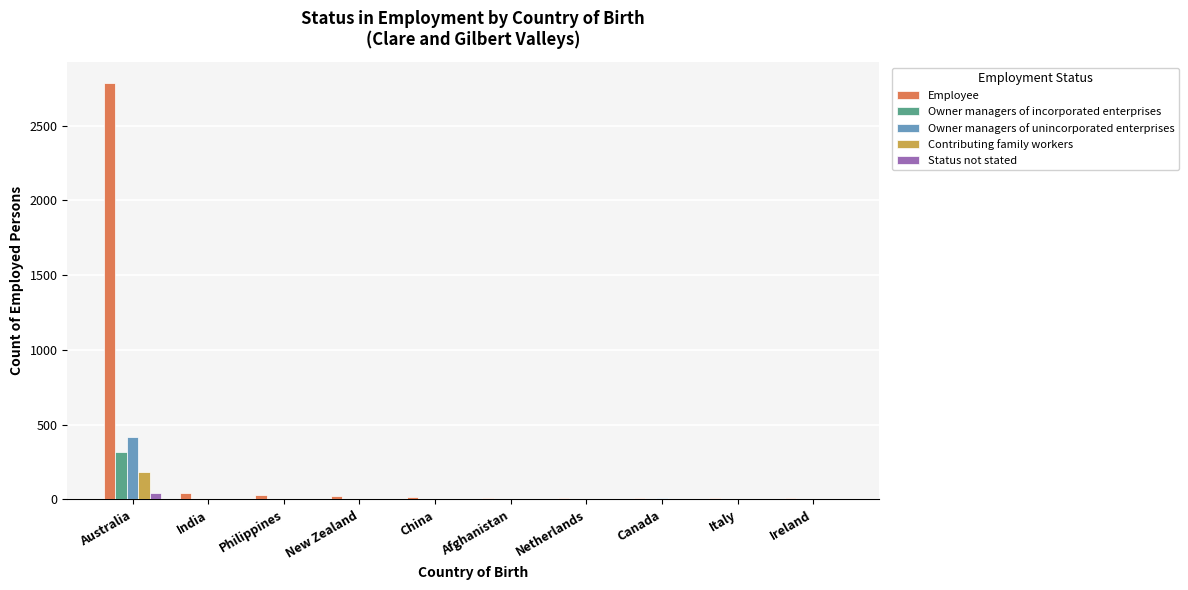

Is it true that Contributing family workers equals 0 at China?

True